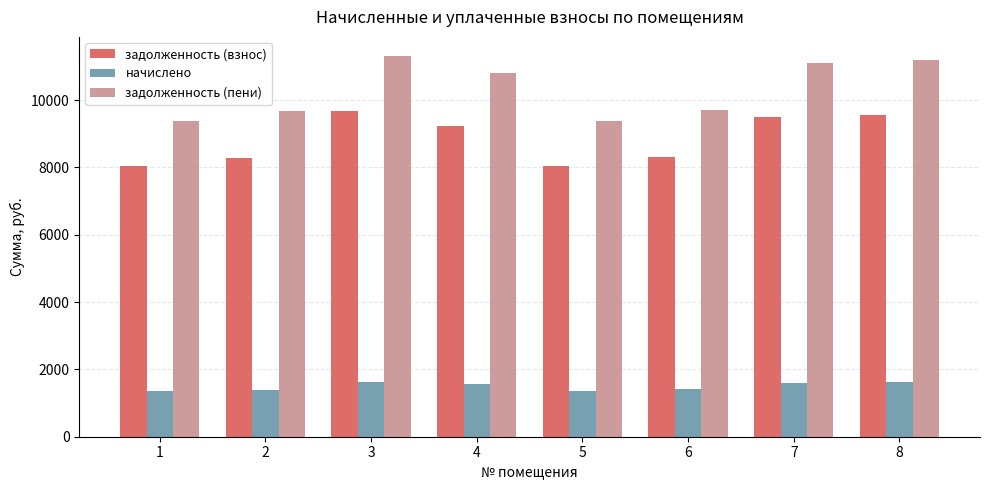

Is it true that задолженность (пени) equals 13861.4 at 2?

False